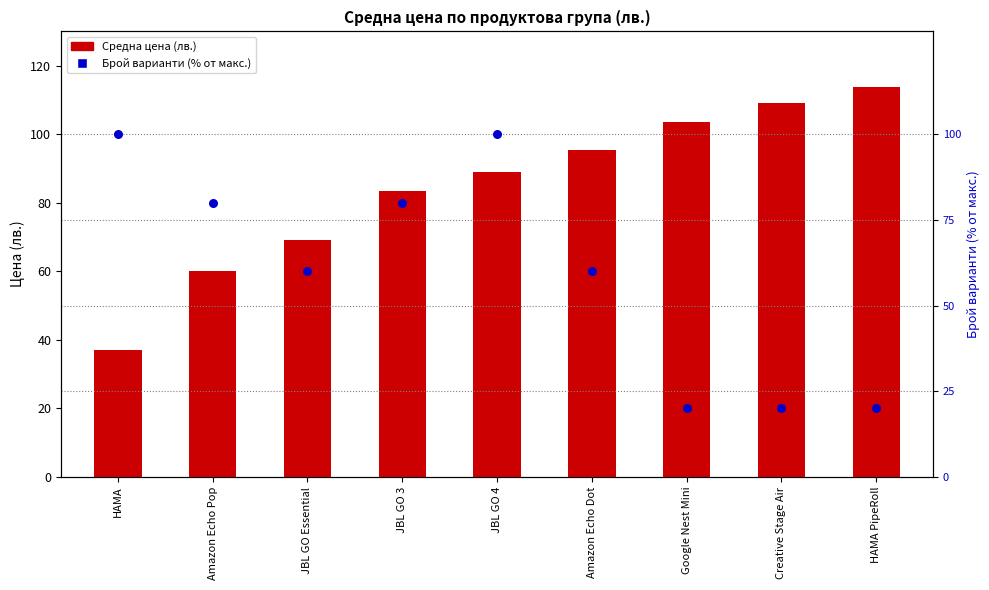

What is the total value across all series at Google Nest Mini?

123.5